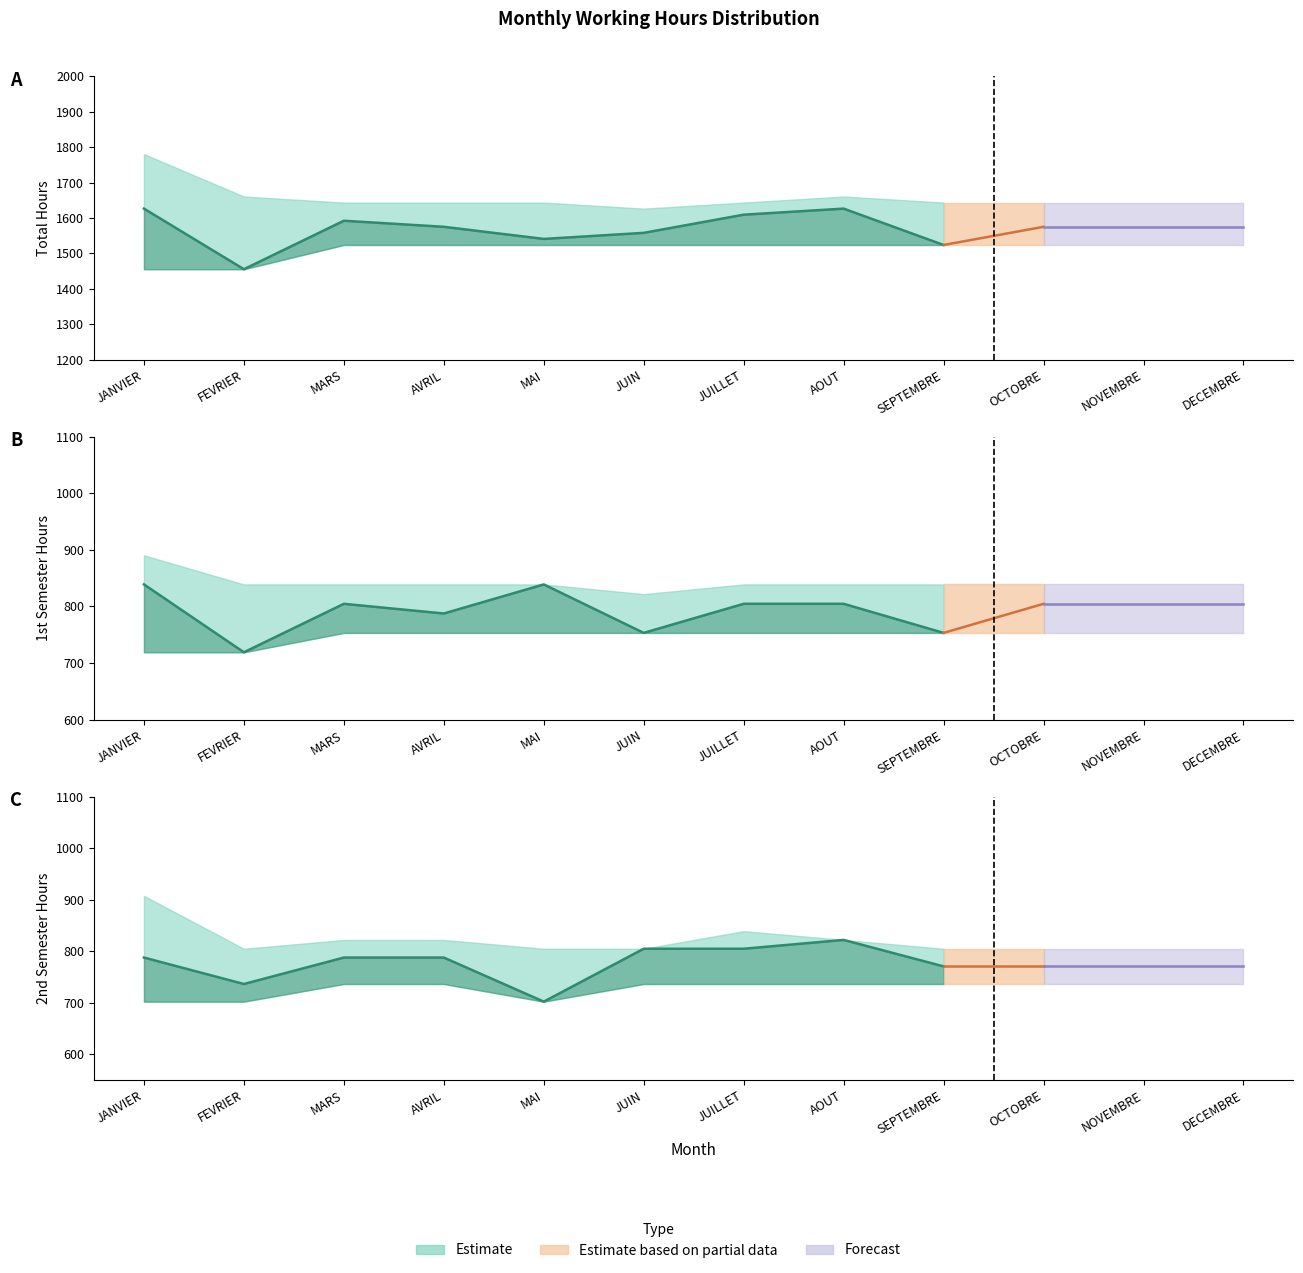

Is it true that 2eme Semestre equals 452.4 at OCTOBRE?

False